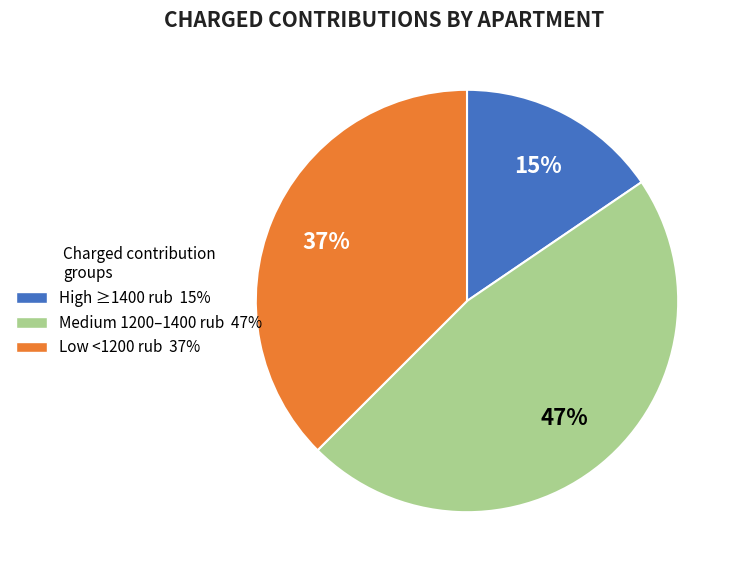

Does any single category account for the majority?

No